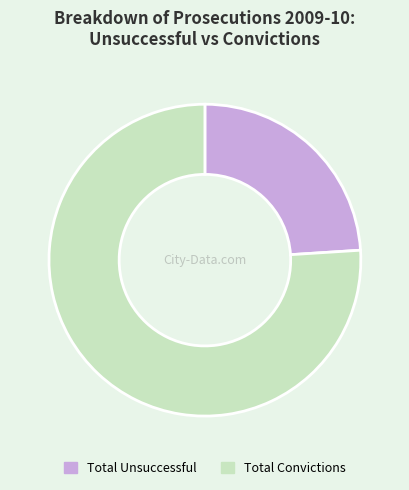

Approximately how many times larger is the value at Total Convictions compared to Total Unsuccessful?

3.2